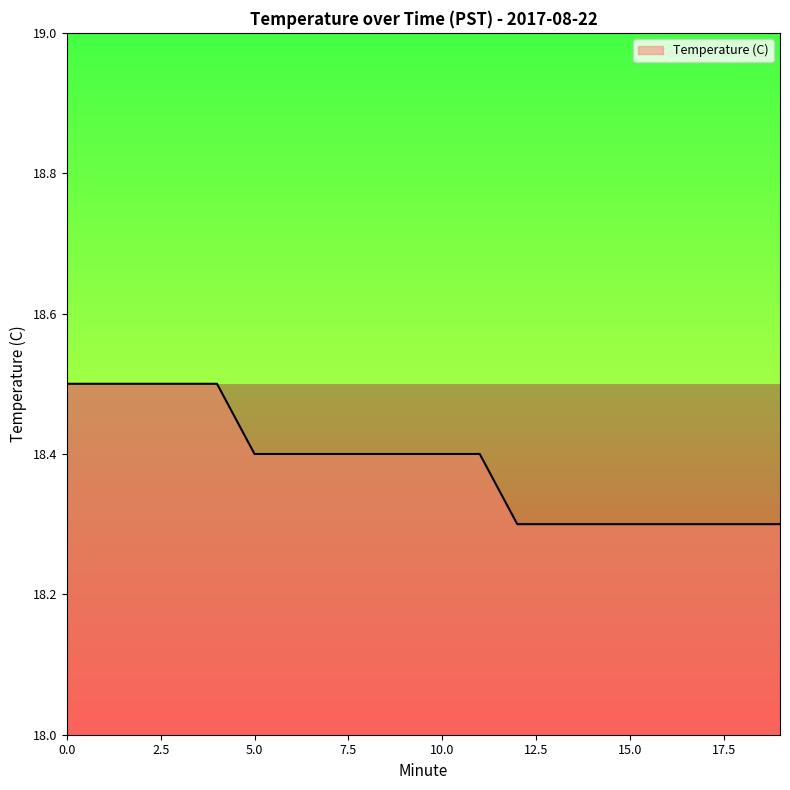

What is the difference between the maximum and minimum values?

0.2